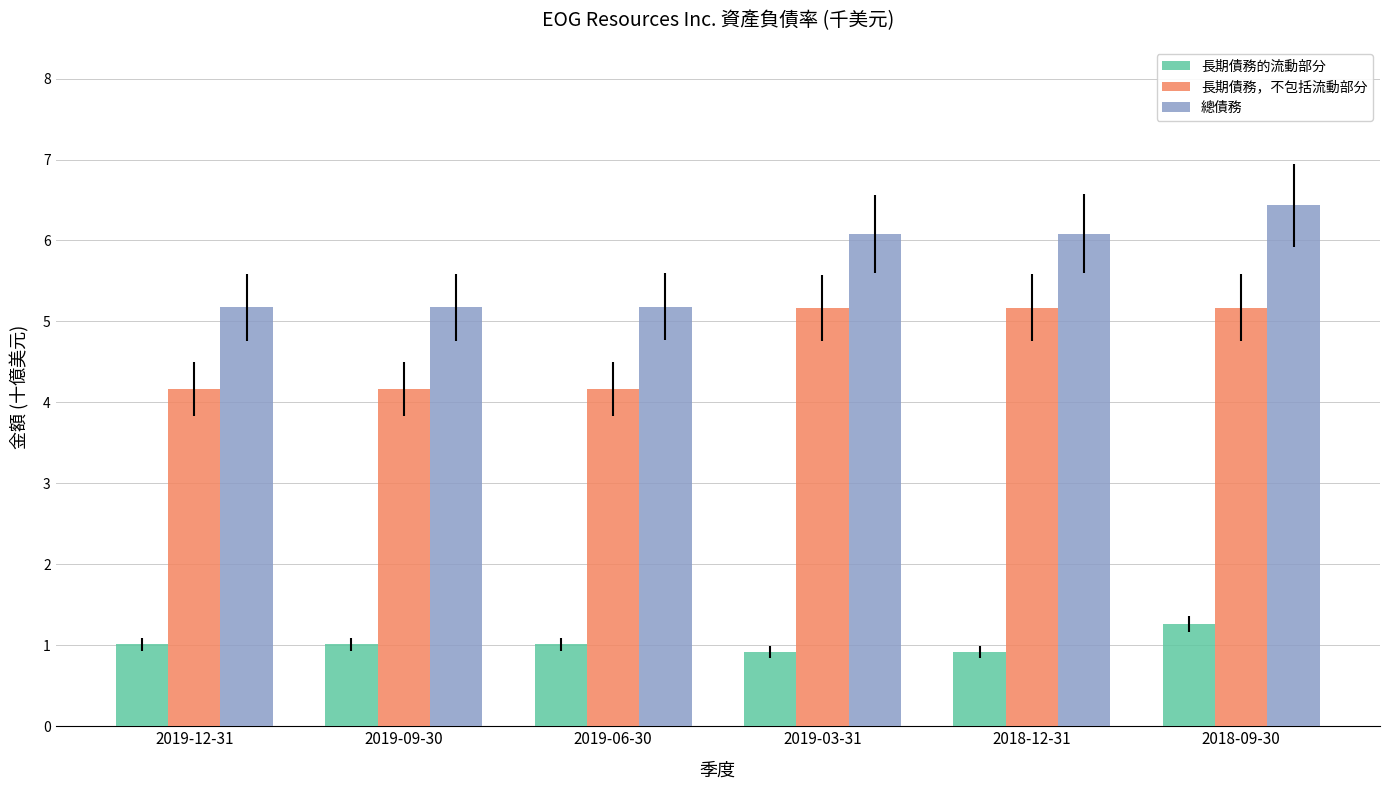

Is it true that 長期債務的流動部分 equals 1.0 at 2019-12-31?

True